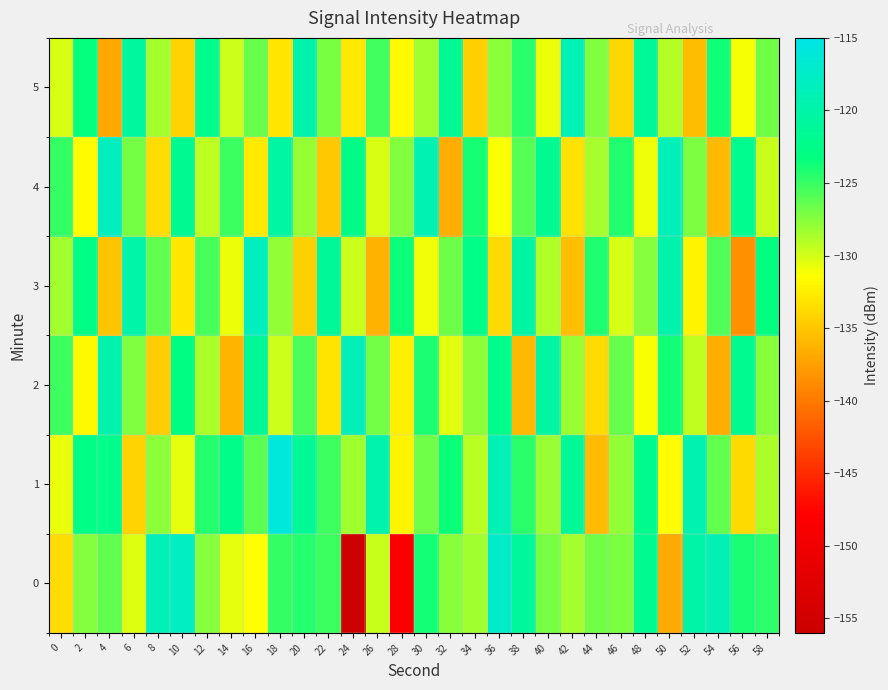

Reading left to right, extract all data points from this chart.

0: 0=-133.5	2=-127.4	4=-126.4	6=-130.4	8=-118.6	10=-117.9	12=-127.5	14=-130.6	16=-131.4	18=-124.9	20=-124.4	22=-125.1	24=-155.5	26=-129.6	28=-148.1	30=-123.9	32=-127.6	34=-128.4	36=-117.3	38=-121.0	40=-127.0	42=-128.5	44=-126.8	46=-127.2	48=-121.9	50=-136.8	52=-119.9	54=-119.0	56=-124.0	58=-124.6
1: 0=-130.8	2=-122.7	4=-122.3	6=-134.1	8=-127.7	10=-130.6	12=-124.4	14=-122.4	16=-126.2	18=-115.9	20=-121.5	22=-125.2	24=-128.3	26=-119.7	28=-132.1	30=-126.8	32=-123.5	34=-129.2	36=-118.9	38=-124.6	40=-128.1	42=-121.3	44=-135.7	46=-127.9	48=-122.1	50=-131.5	52=-119.2	54=-126.4	56=-133.8	58=-128.7
2: 0=-125.2	2=-131.8	4=-119.5	6=-127.3	8=-134.6	10=-122.9	12=-128.7	14=-136.2	16=-121.4	18=-129.8	20=-125.6	22=-133.1	24=-118.7	26=-126.9	28=-132.4	30=-124.1	32=-130.5	34=-127.8	36=-122.3	38=-135.9	40=-120.6	42=-128.2	44=-133.7	46=-126.5	48=-131.2	50=-123.8	52=-129.4	54=-136.7	56=-121.9	58=-127.6
3: 0=-128.4	2=-122.7	4=-135.1	6=-119.8	8=-126.3	10=-132.9	12=-125.5	14=-130.8	16=-118.2	18=-127.9	20=-134.4	22=-121.1	24=-129.7	26=-136.3	28=-123.6	30=-131.0	32=-126.7	34=-122.4	36=-133.8	38=-120.3	40=-128.9	42=-135.5	44=-124.2	46=-130.1	48=-127.5	50=-119.6	52=-132.2	54=-125.8	56=-138.5	58=-123.1
4: 0=-124.9	2=-131.6	4=-118.3	6=-127.0	8=-133.5	10=-121.8	12=-129.3	14=-125.1	16=-132.7	18=-120.4	20=-128.0	22=-134.9	24=-122.6	26=-130.2	28=-127.4	30=-119.1	32=-136.6	34=-123.9	36=-131.3	38=-126.0	40=-121.7	42=-133.2	44=-128.6	46=-124.3	48=-130.9	50=-118.6	52=-127.2	54=-135.8	56=-122.0	58=-129.6
5: 0=-130.1	2=-123.4	4=-136.9	6=-120.7	8=-128.5	10=-134.2	12=-122.3	14=-129.8	16=-126.6	18=-133.0	20=-119.5	22=-127.1	24=-132.8	26=-125.3	28=-131.7	30=-128.3	32=-121.6	34=-134.4	36=-127.7	38=-124.5	40=-130.8	42=-118.9	44=-127.4	46=-133.9	48=-121.2	50=-129.0	52=-135.6	54=-123.7	56=-131.1	58=-126.8